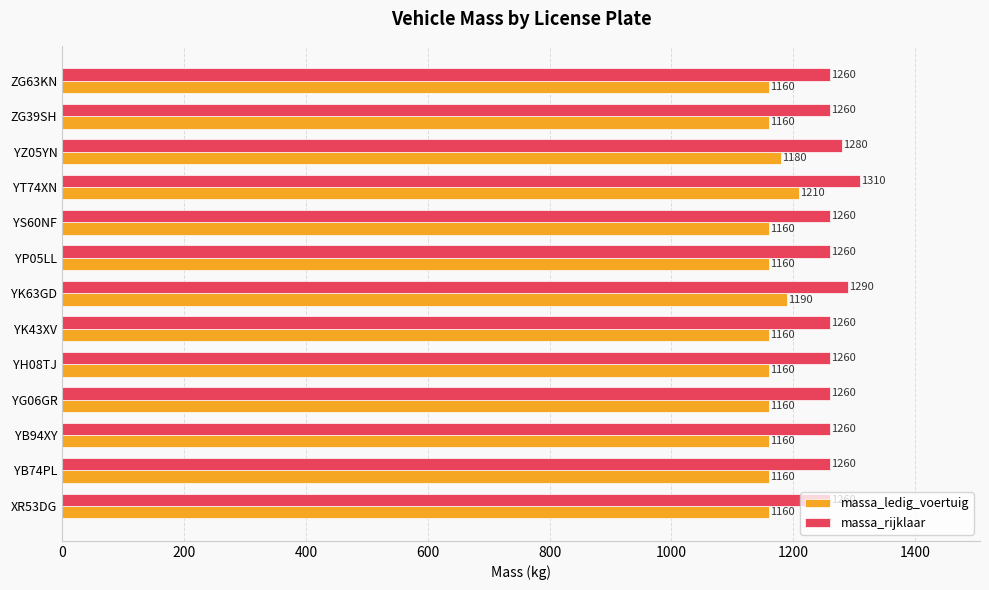

What is the spread (max minus min) of values at YP05LL?

100